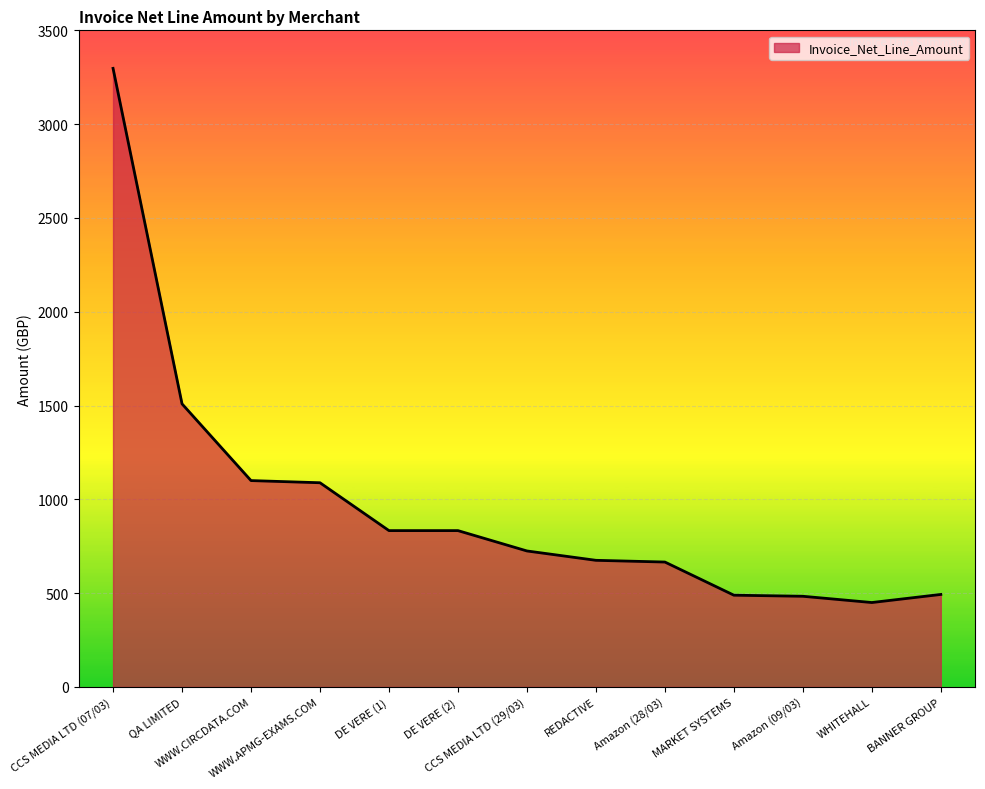

What is the smallest value displayed?

450.0